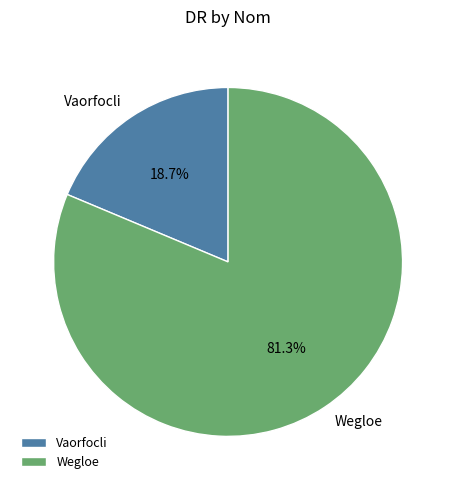

Approximately how many times larger is the value at Vaorfocli compared to Wegloe?

0.2